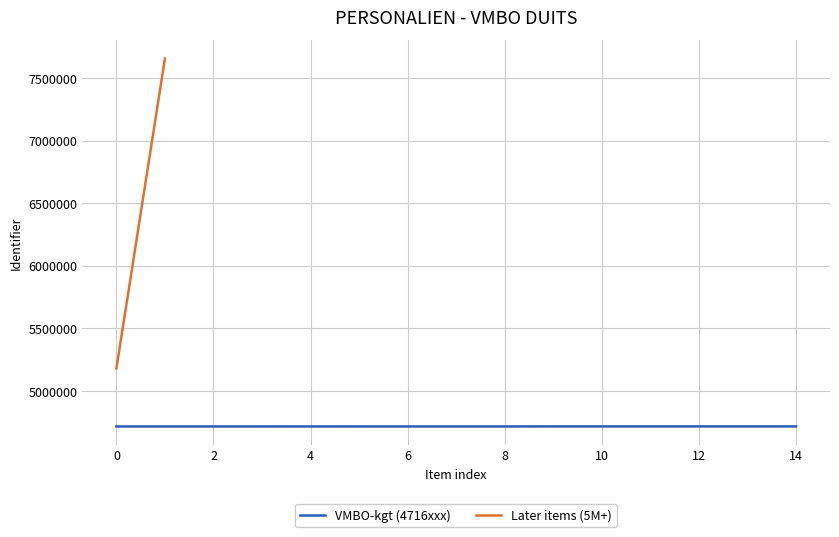

True or false: the data shows 1590809 at Stap 1 - Inleiding en lezen.

False